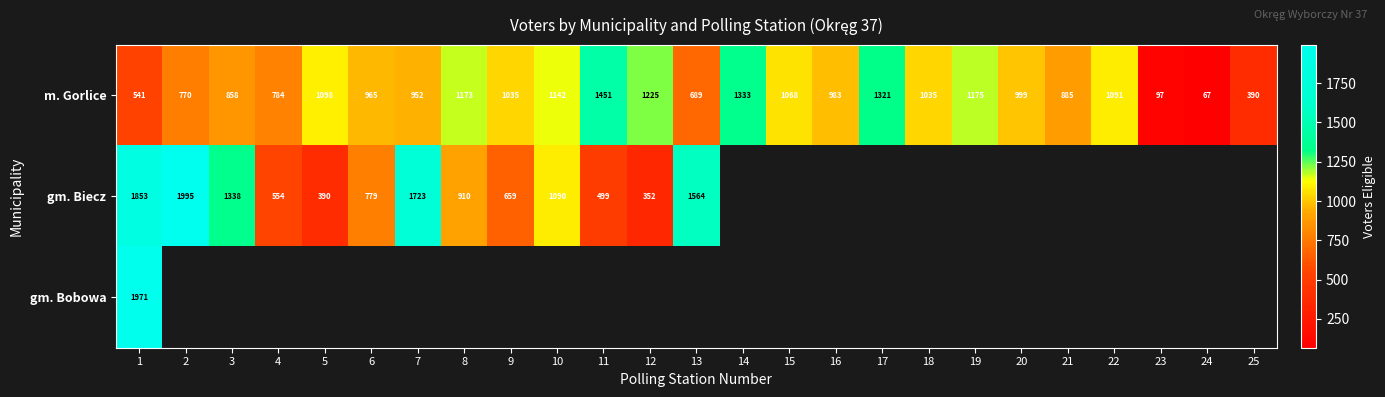

Is the value of m. Gorlice at 25 greater than the value of gm. Biecz at 2?

No